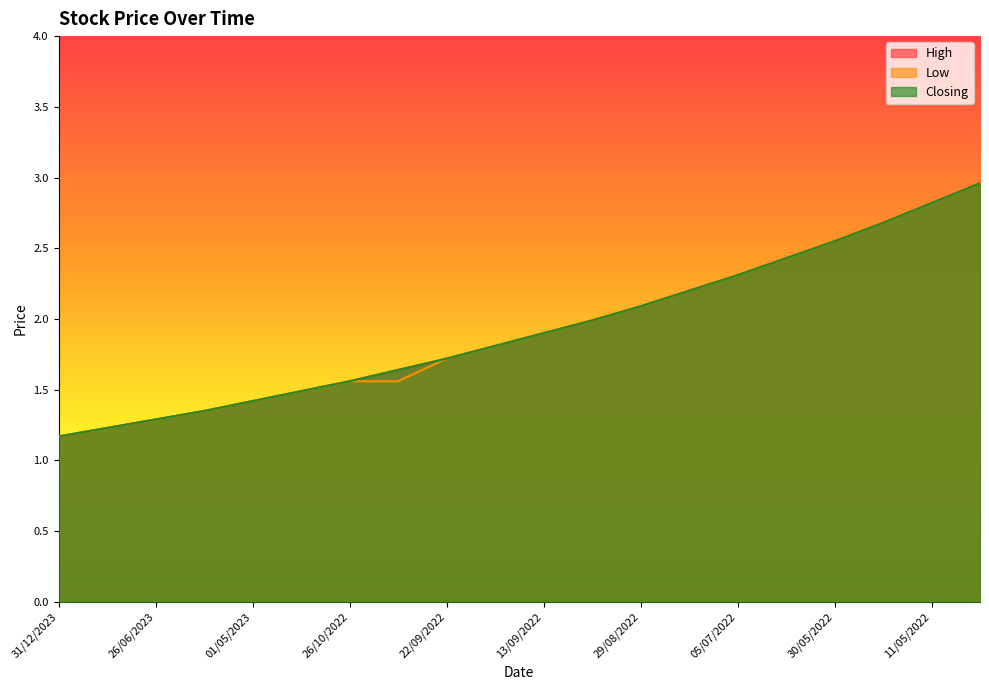

Reading left to right, what are all the values shown in this chart?

High: 1.2	1.2	1.3	1.4	1.4	1.5	1.6	1.6	1.7	1.8	1.9	2.0	2.1	2.2	2.3	2.4	2.5	2.7	2.8	3.0
Low: 1.2	1.2	1.3	1.4	1.4	1.5	1.6	1.6	1.7	1.8	1.9	2.0	2.1	2.2	2.3	2.4	2.5	2.7	2.8	3.0
Closing: 1.2	1.2	1.3	1.4	1.4	1.5	1.6	1.6	1.7	1.8	1.9	2.0	2.1	2.2	2.3	2.4	2.5	2.7	2.8	3.0